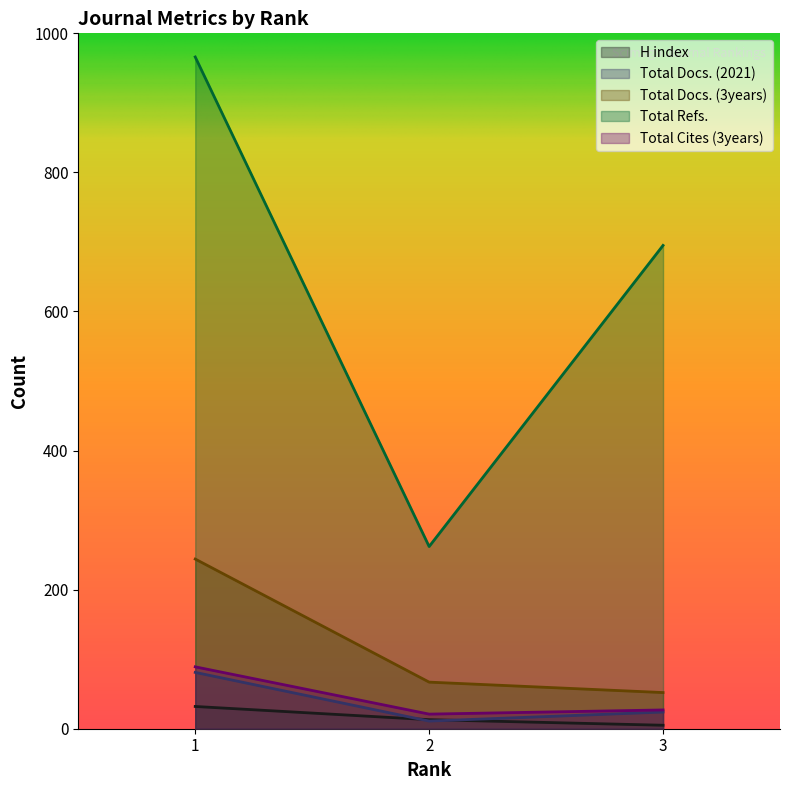

What is the smallest value displayed?

5